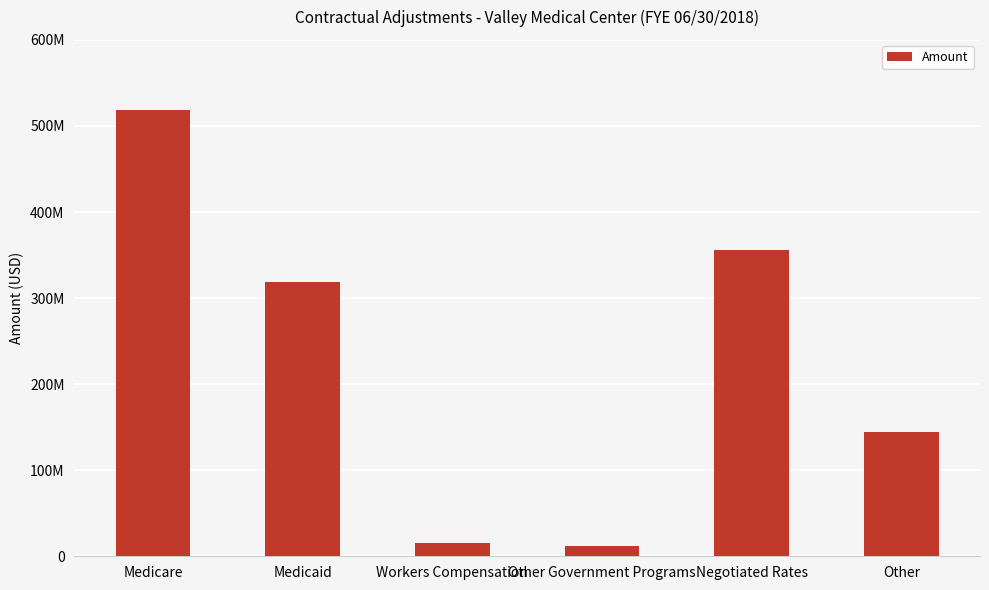

Reading left to right, transcribe all the data shown in this chart.

518072946	319179974	15791925	11548697	355652772	144764793